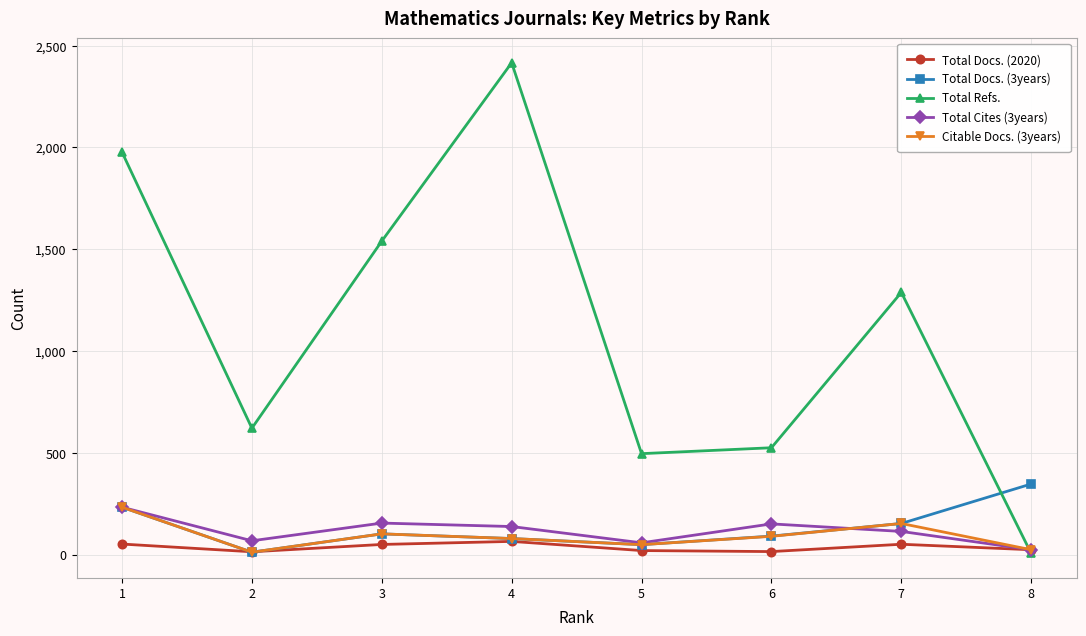

What is the greatest value displayed?

2416